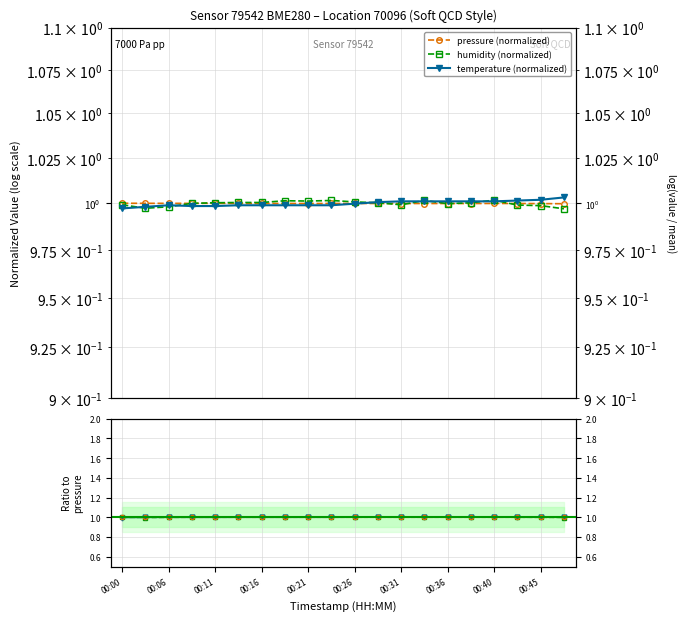

The temperature series shows 0.3 at 00:28. True or false?

False